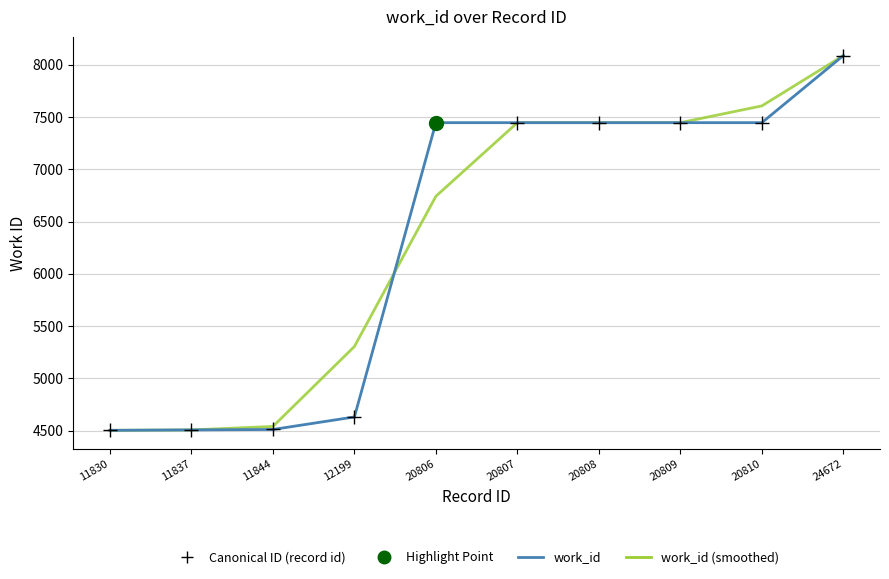

Does the chart display data point markers on the line(s)?

No